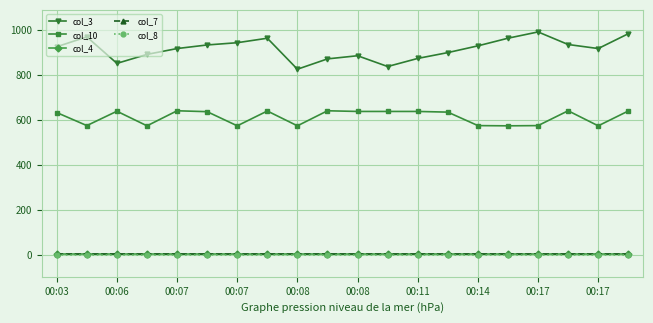

What is the greatest value displayed?

991